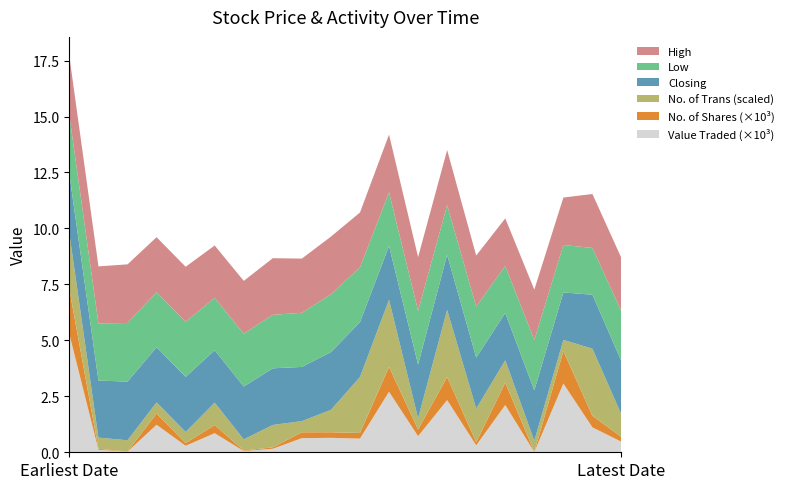

At which category is the sum across all series the highest?

Earliest Date